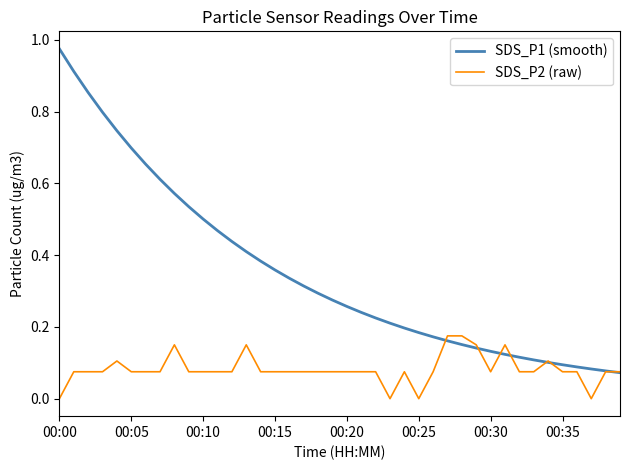

Which series has the largest range (max minus min)?

SDS_P1 (smooth)